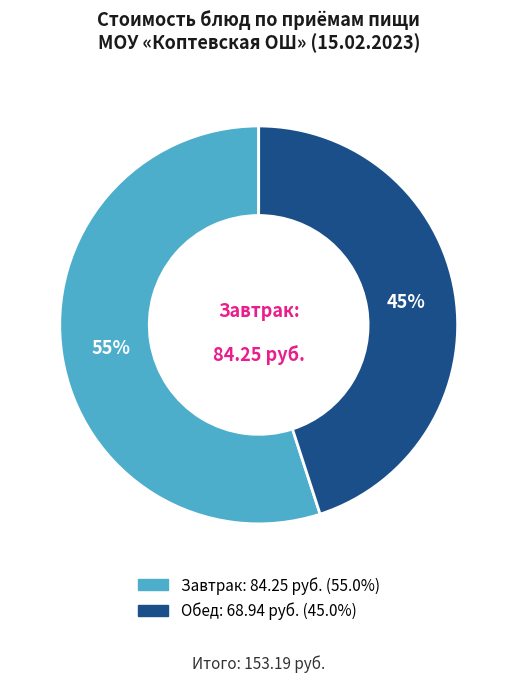

To the nearest percent, what is the average slice percentage?

50%